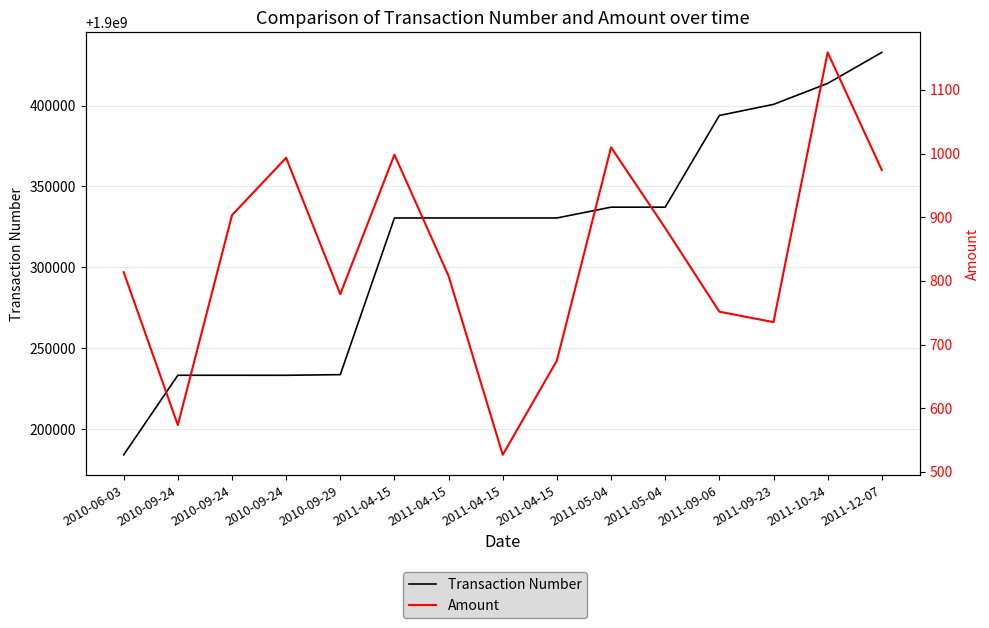

In Amount, how many points are higher than both neighbors (excluding endpoints)?

4